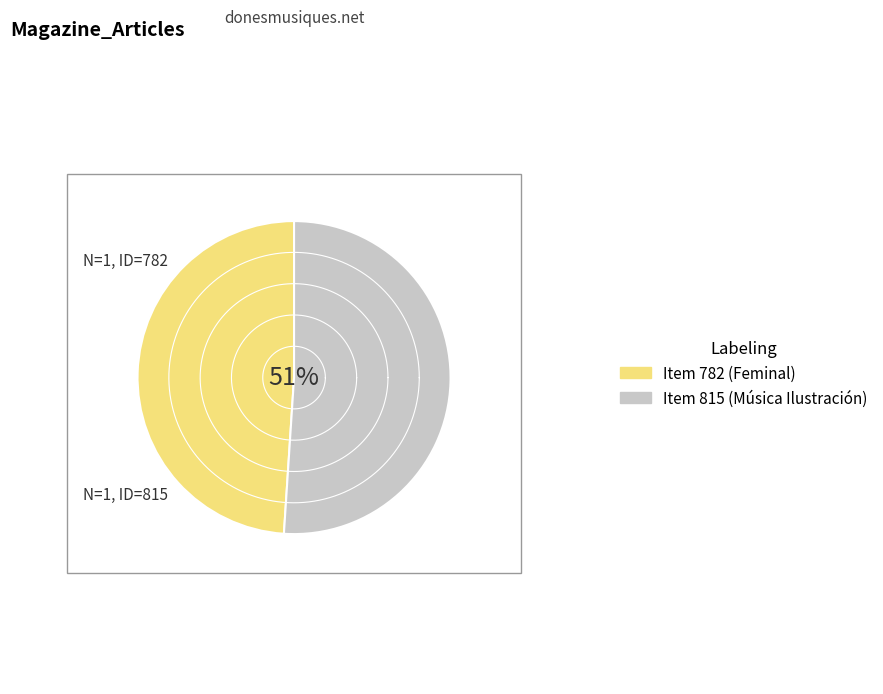

To the nearest percent, what is the difference between the largest and smallest slice percentages?

2%